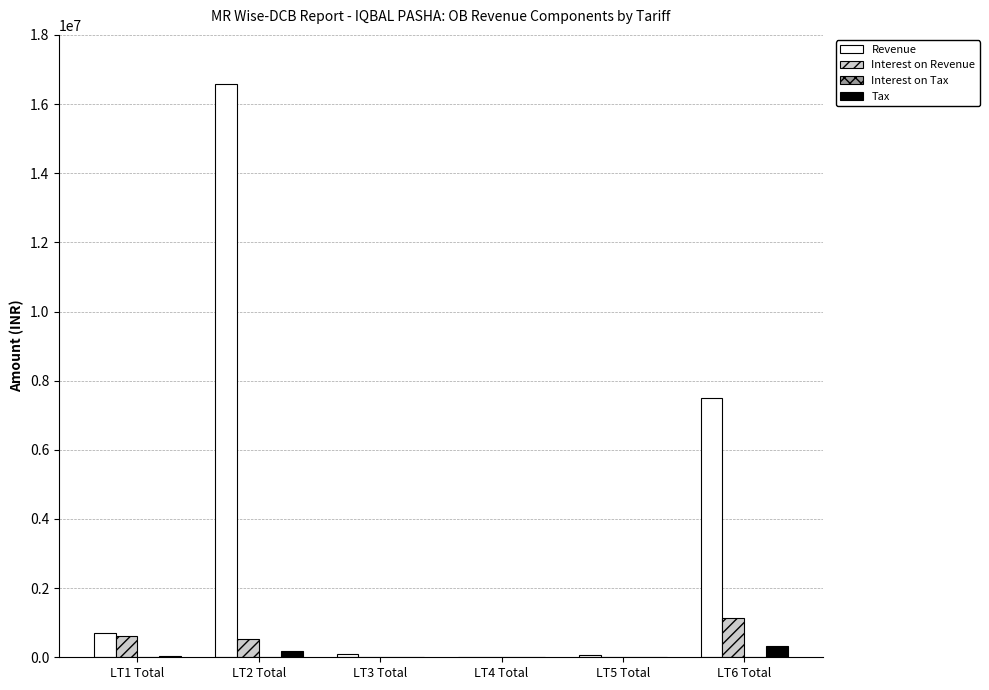

Read the Interest on Revenue value at LT5 Total.

11113.5